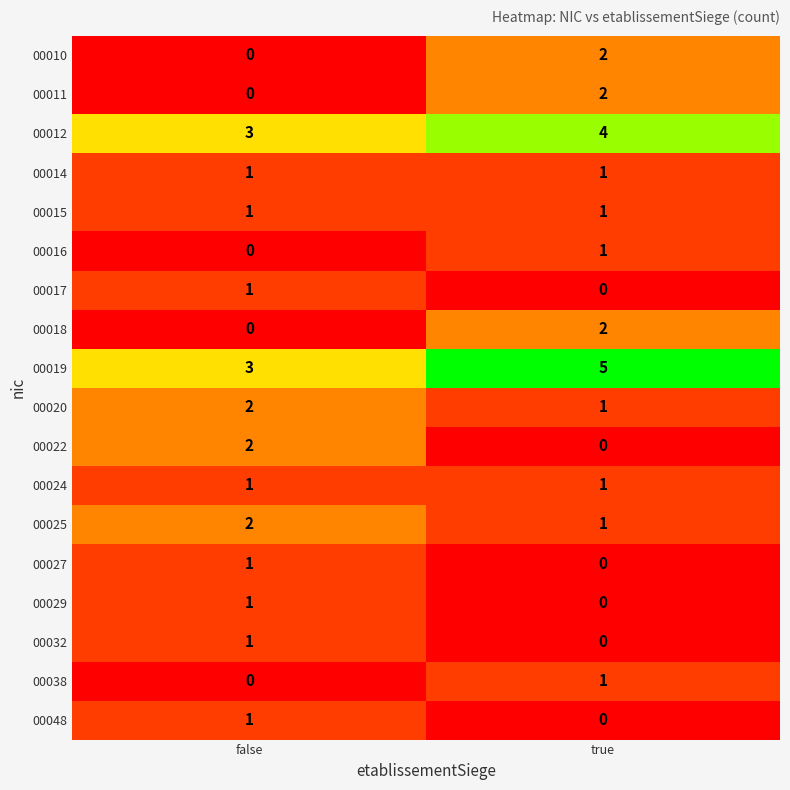

What is the greatest value displayed?

5